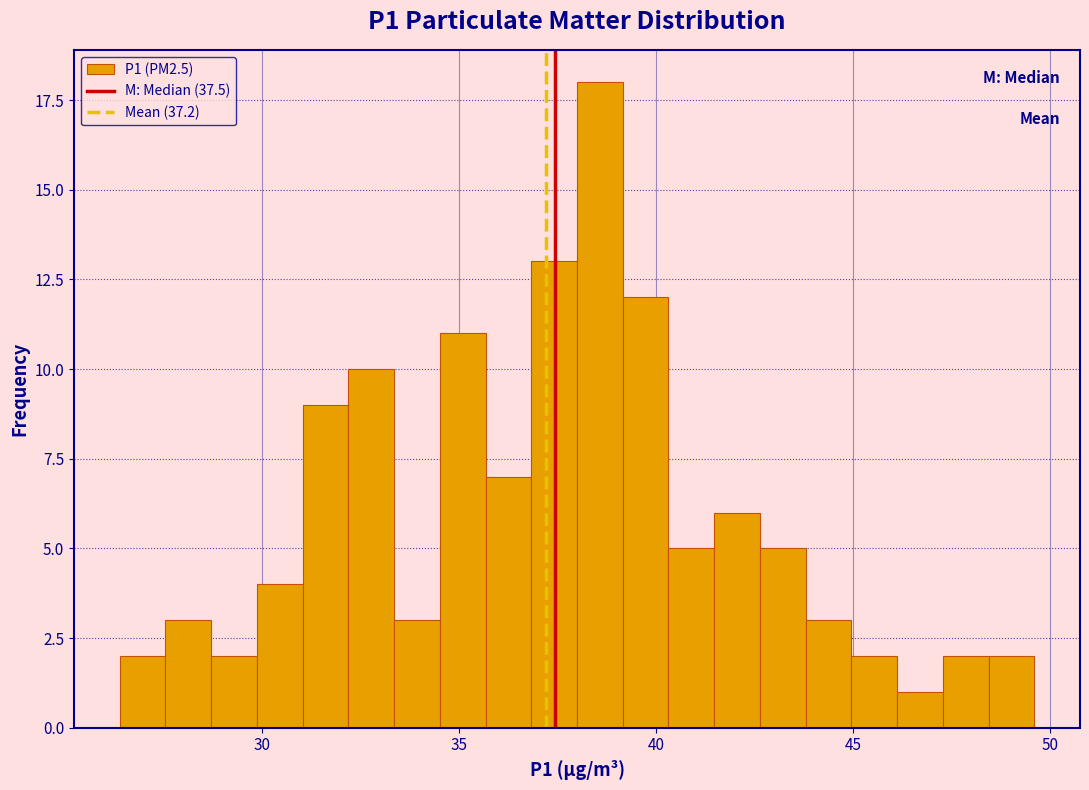

Around what value on the x-axis is the tallest bar? Give the approximate position of its centre, as read against the axis.

38.5